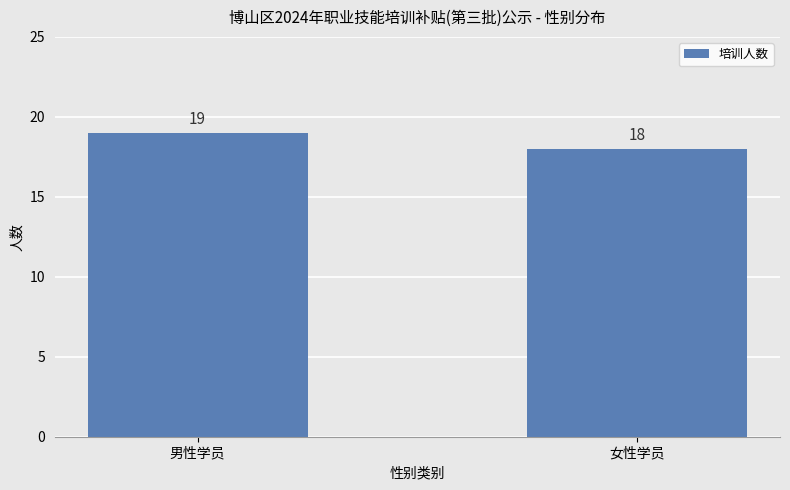

Rank the categories by value from lowest to highest.

女性学员, 男性学员